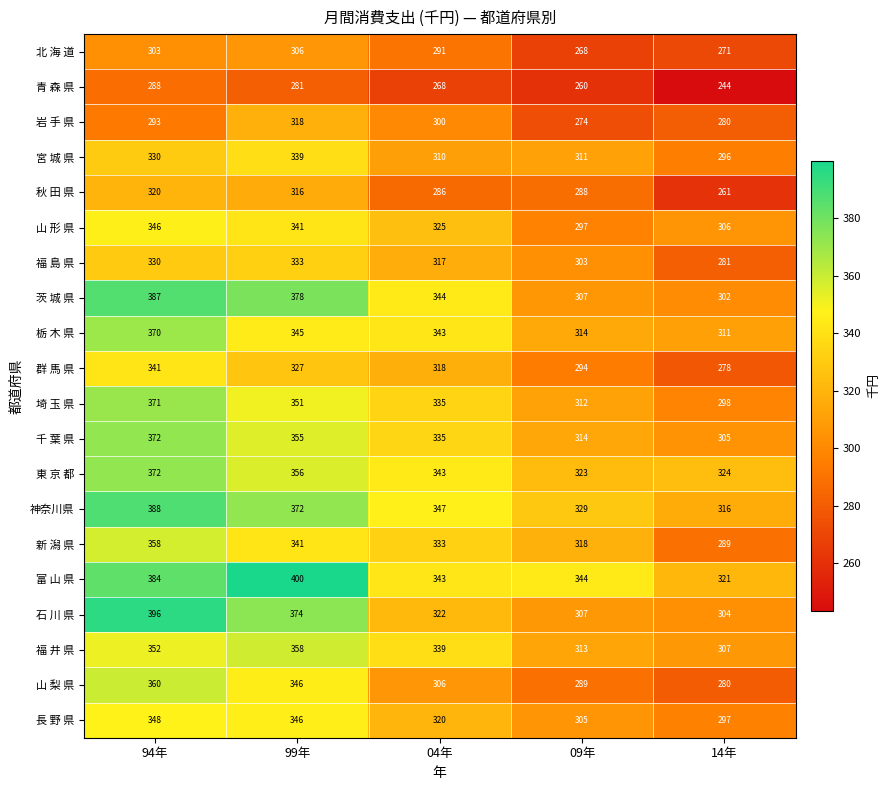

Between 94年 and 09年, which series saw the biggest shift?

石 川 県